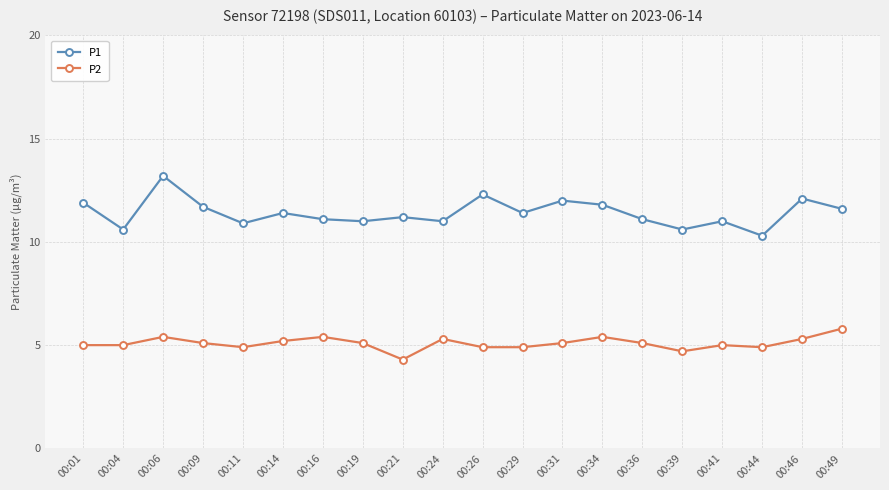

How many interior local valleys does the P1 series have?

7